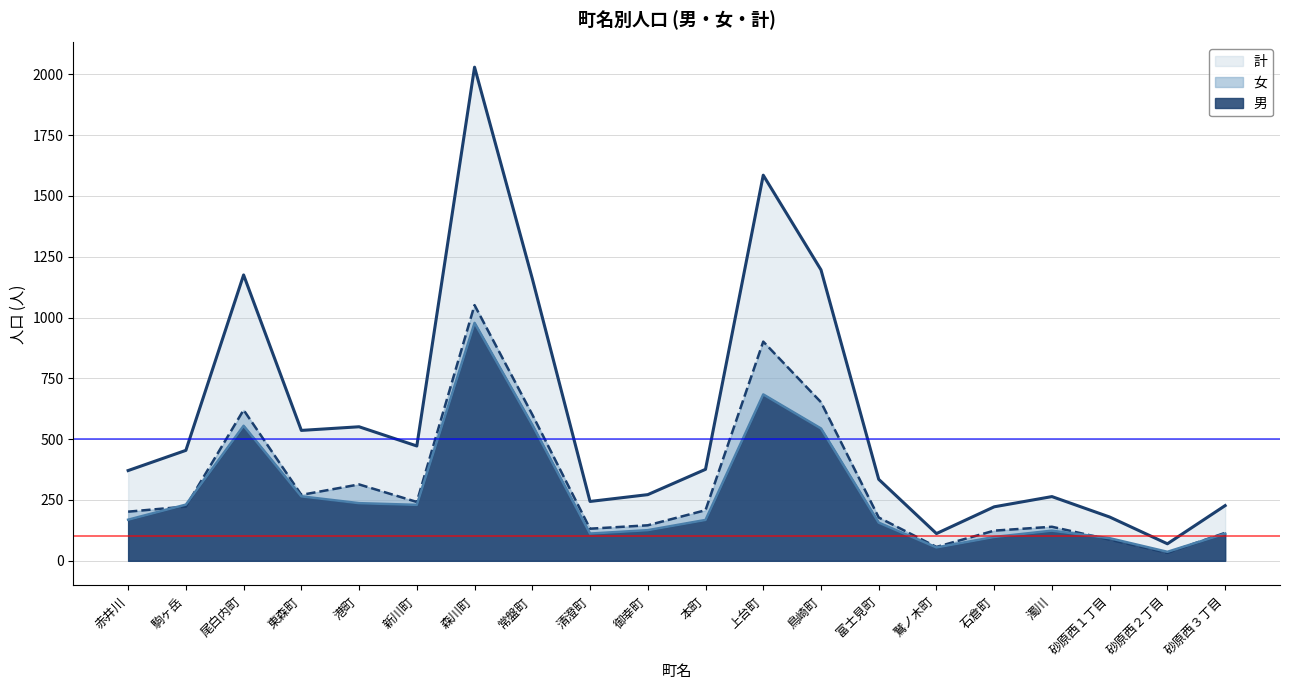

Is the value of 男 at 新川町 greater than the value of 計 at 新川町?

No